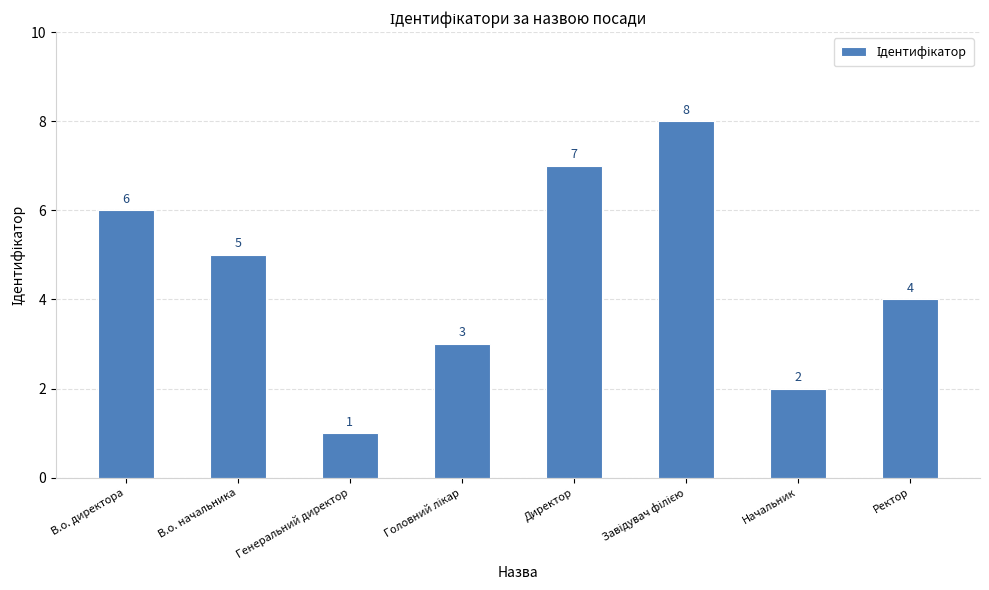

Count the values in the range 3 to 7.

5